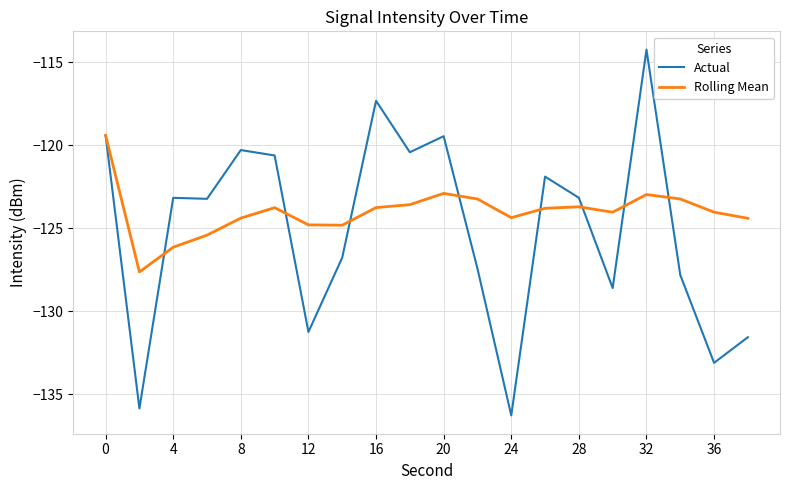

Which series has the largest total across all categories?

Rolling Mean